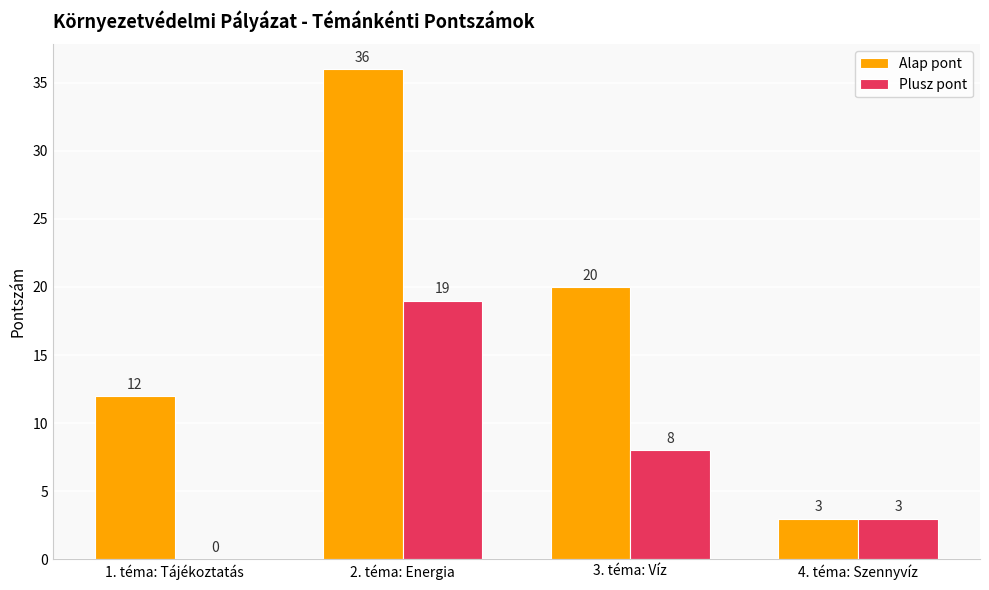

At which label does Plusz pont reach its peak?

2. téma: Energia